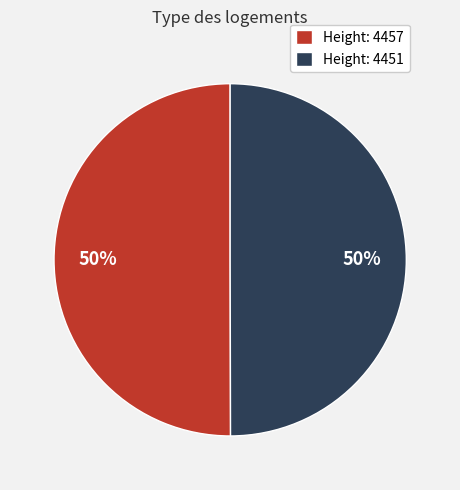

How many segments does this pie chart have?

2